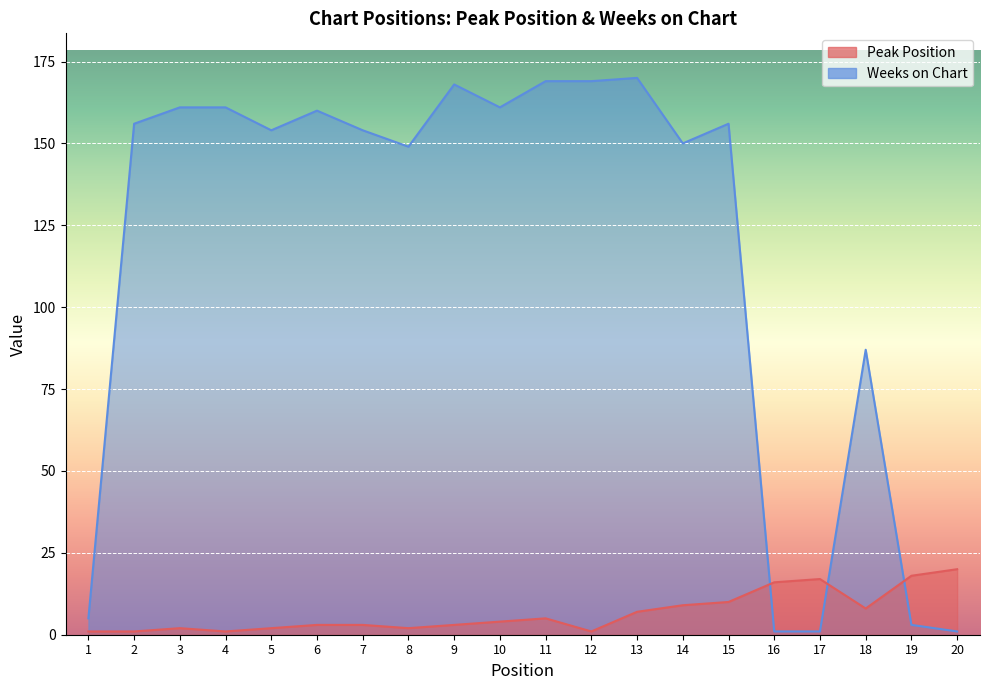

What is the spread (max minus min) of values at 6?

157